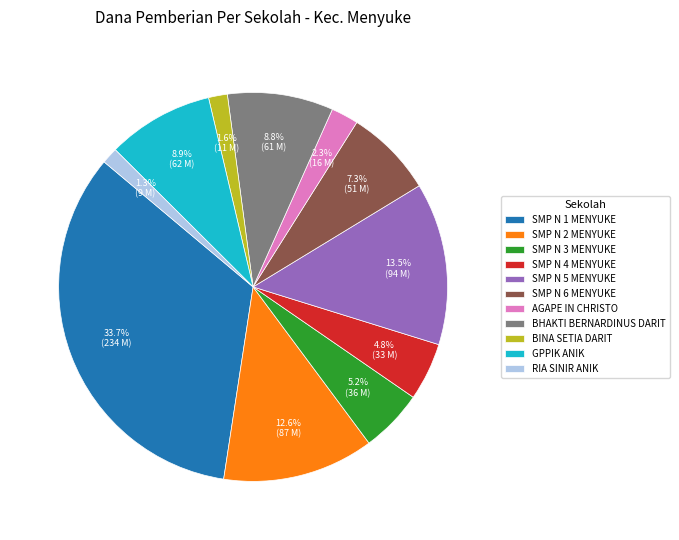

How many segments does this pie chart have?

11